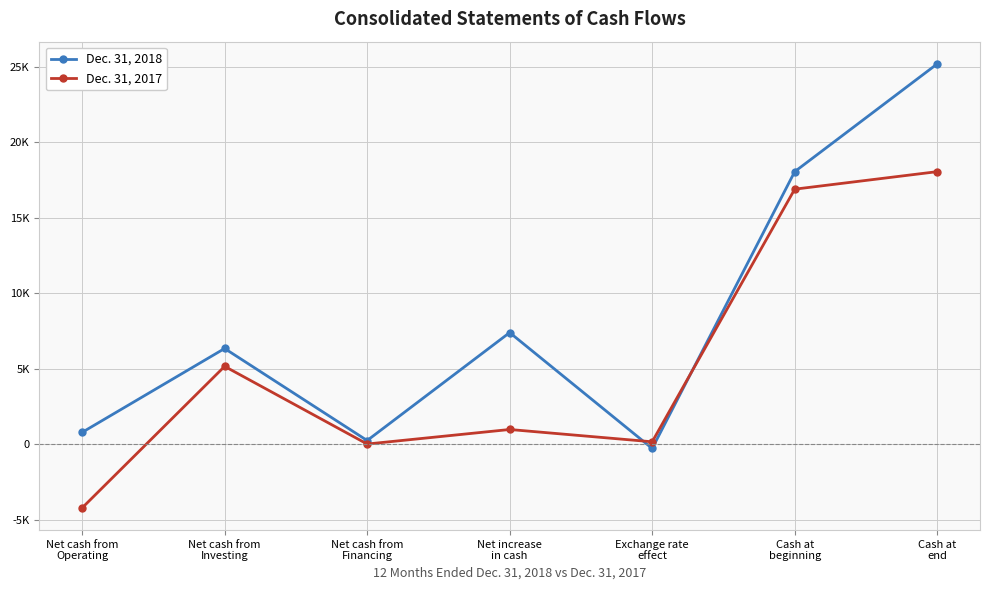

What is the sum of the Dec. 31, 2018 values at Net cash from
Investing and Net cash from
Financing?

6604